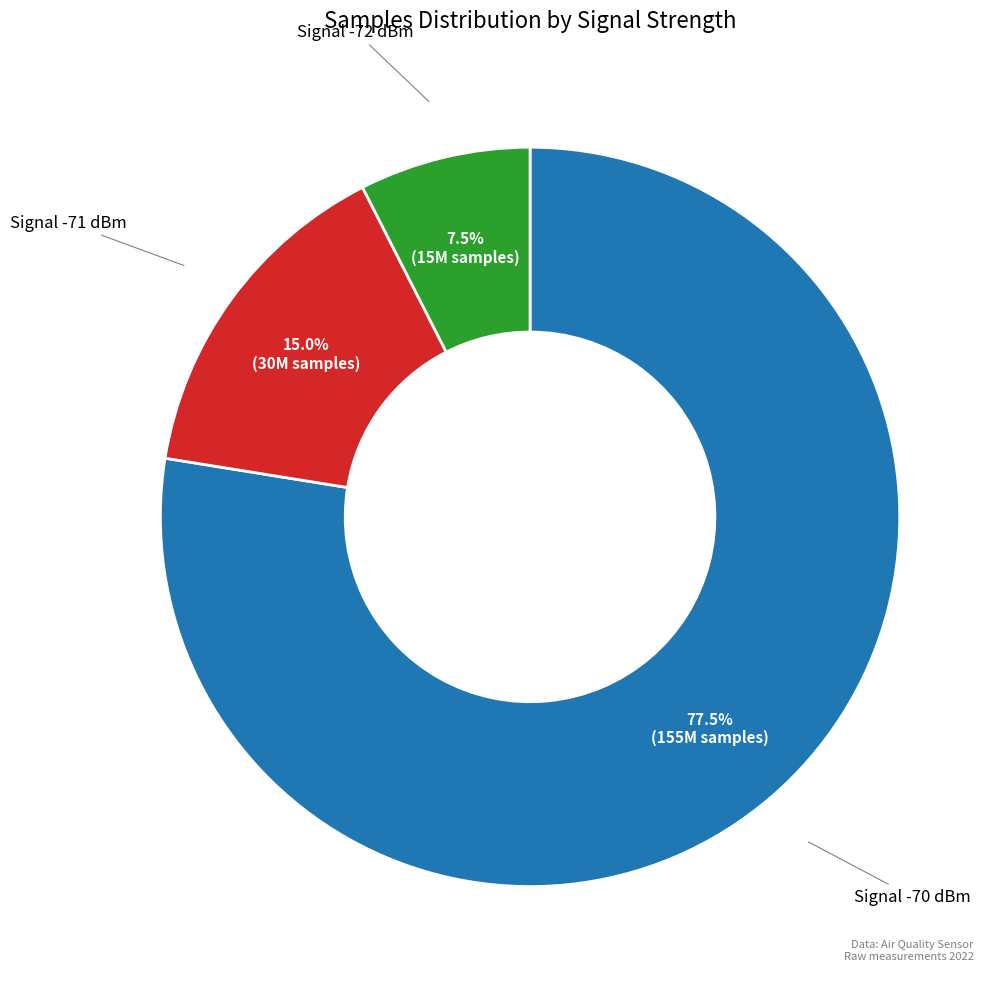

Does any single category account for the majority?

Yes